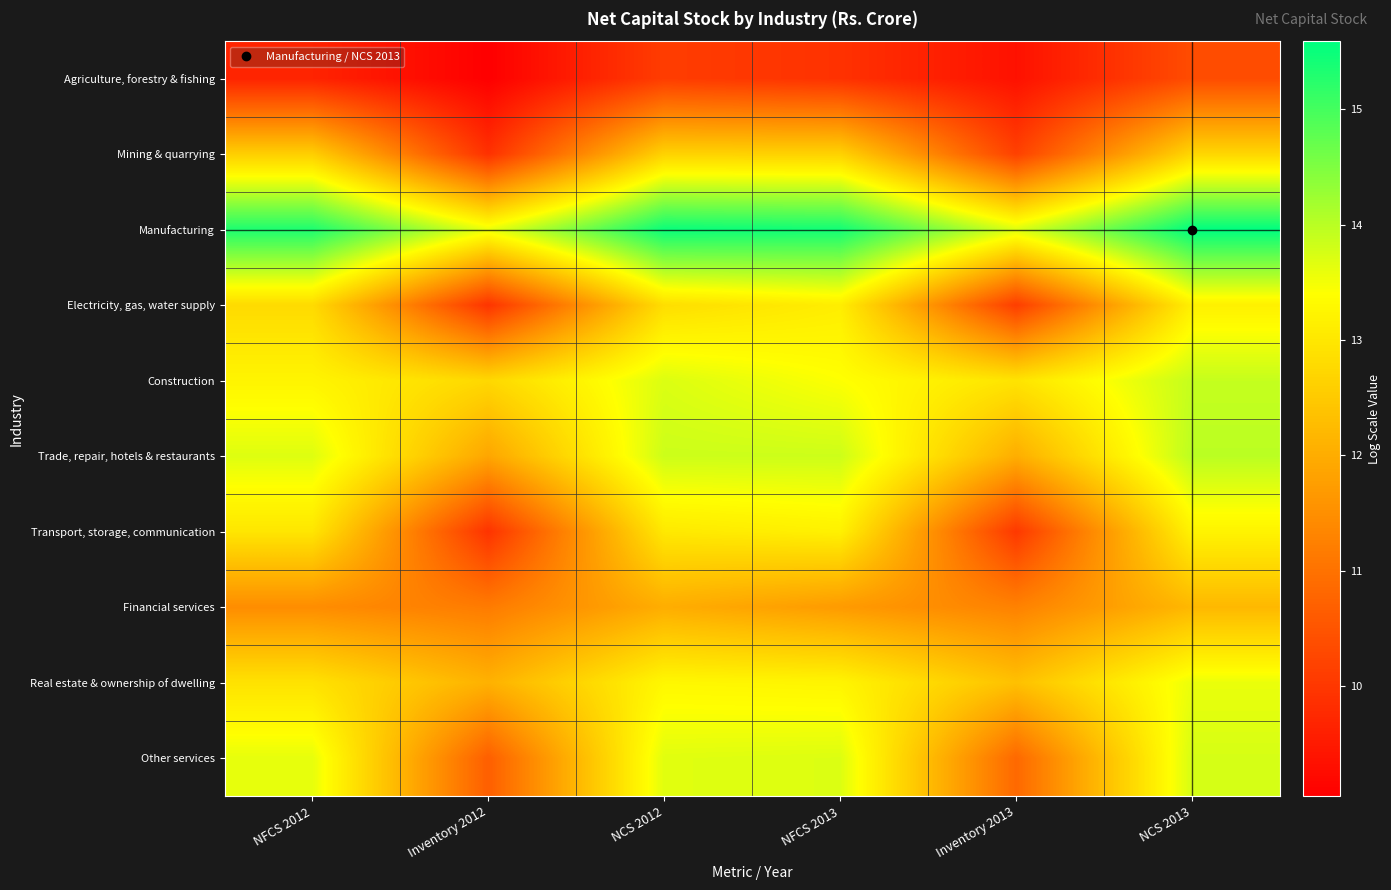

Between NFCS 2012 and NCS 2012, which is larger?

NCS 2012